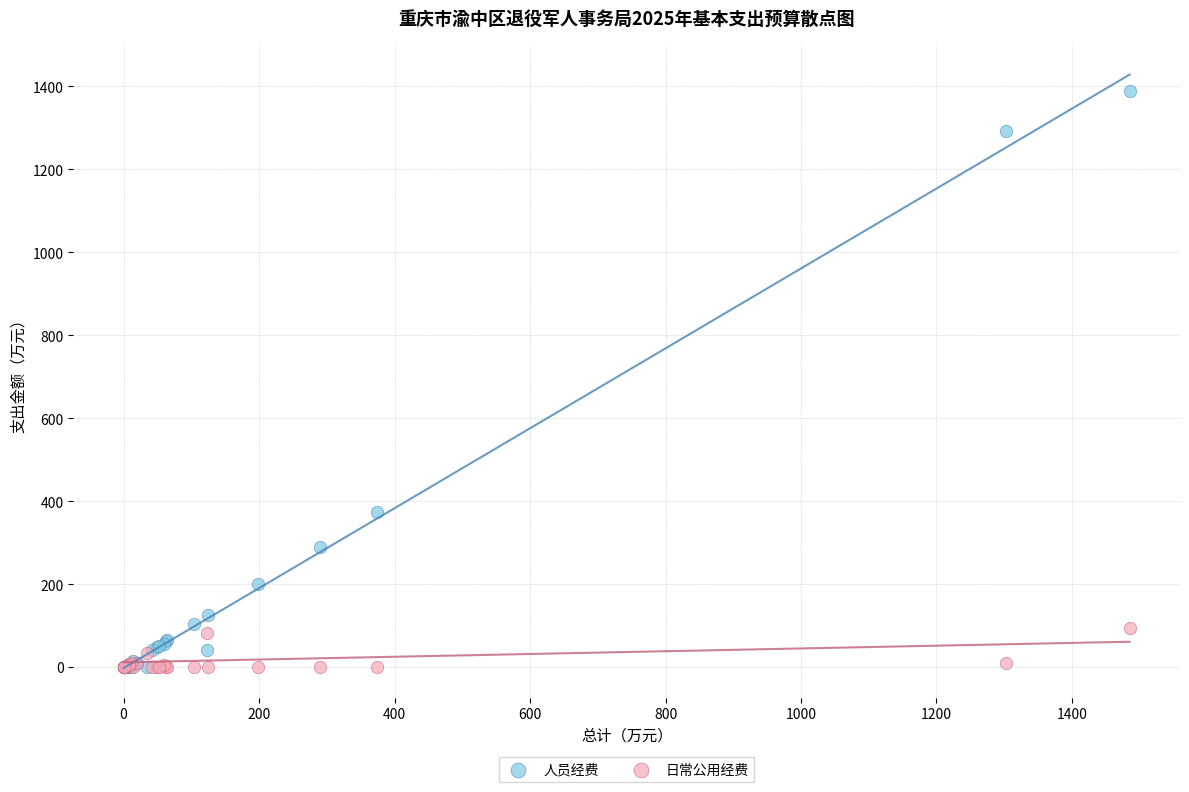

What are all the series names shown in the legend?

人员经费, 日常公用经费